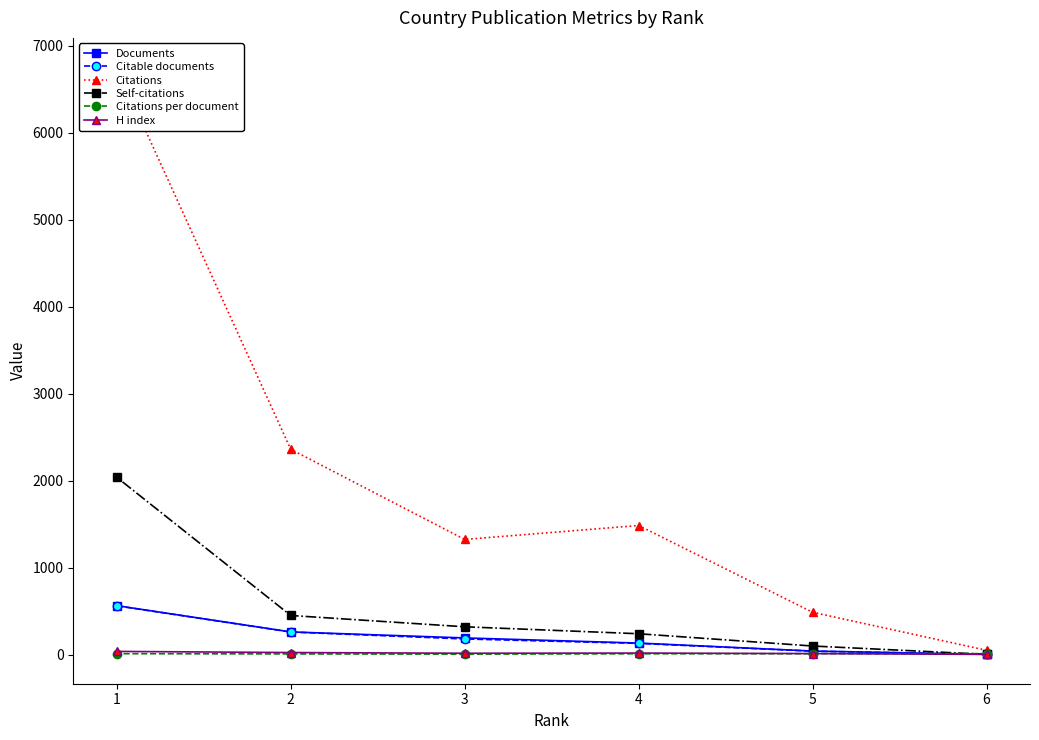

The Citations per document series shows 12.8 at 6. True or false?

True